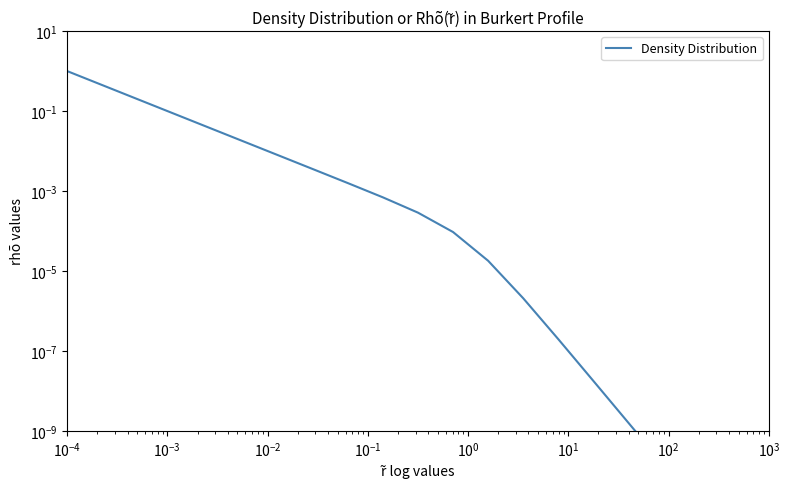

Reading right to left, transcribe all the data shown in this chart.

0.0	0.0	0.0	0.0	0.0	0.0	0.0	0.0	0.0	0.0	0.0	0.0	0.0	0.0	0.0	0.0	0.0	0.1	0.2	0.4	1.0